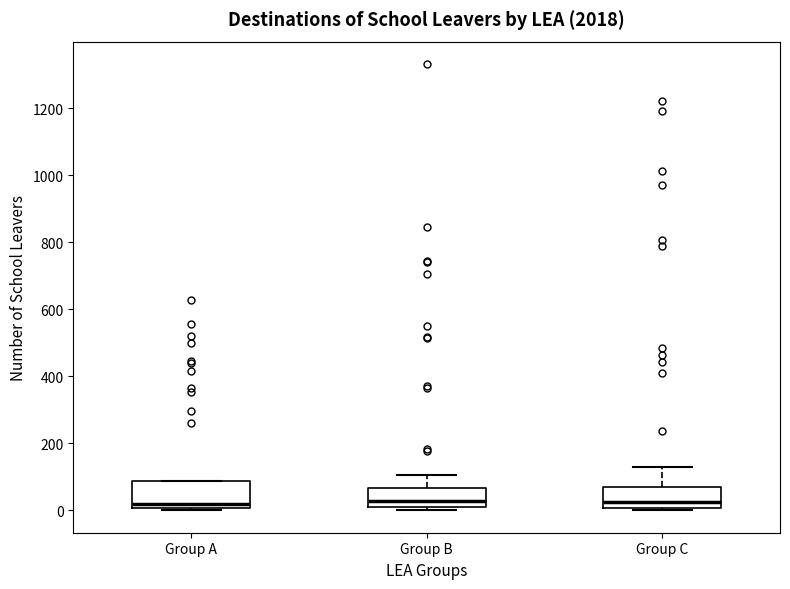

Reading left to right, read every box against the y-axis: the position of its median line, the range the box covers, and the ends of its whiskers. The values are not printed on the chart, so give them approximately, as read against the axis.

Group A: median 20, box 0 to 80, whiskers 0 (just below the box's lower edge) to 80
Group B: median 20 (just above the box's lower edge), box 20 to 60, whiskers 0 to 100
Group C: median 20, box 0 to 60, whiskers 0 (just below the box's lower edge) to 120